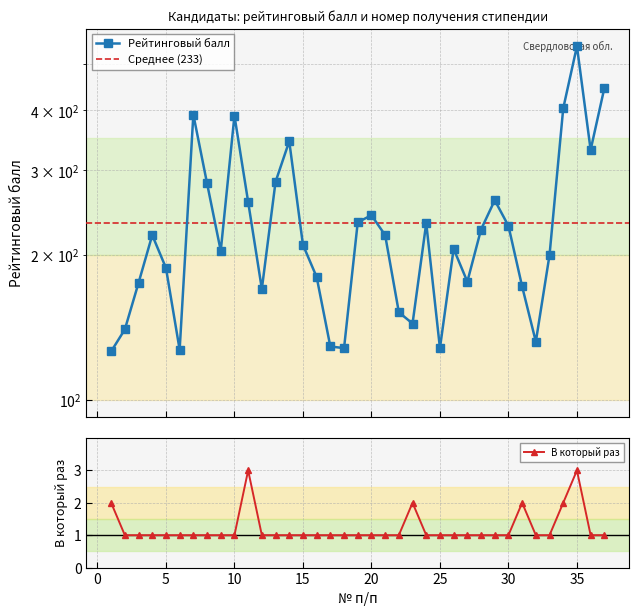

True or false: В который раз and Рейтинговый балл intersect in this chart.

False